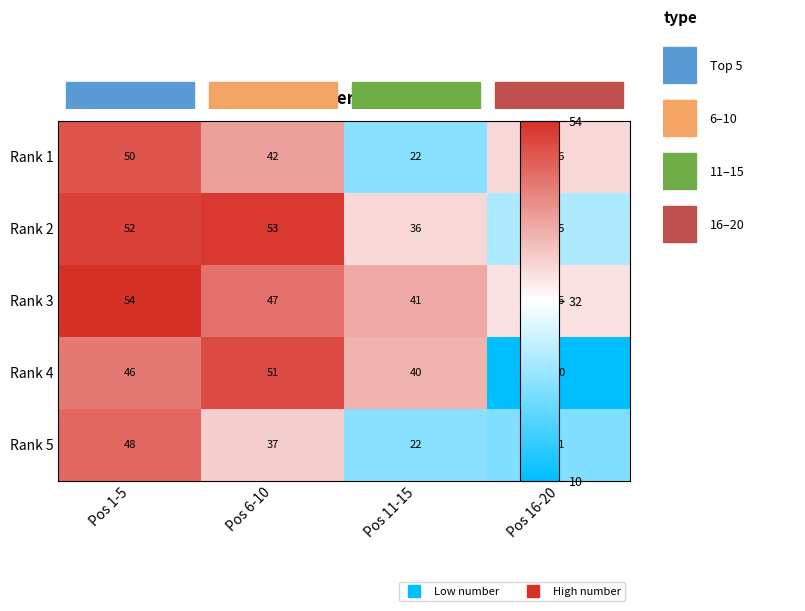

Which category has the lowest value across all series?

Pos 16-20